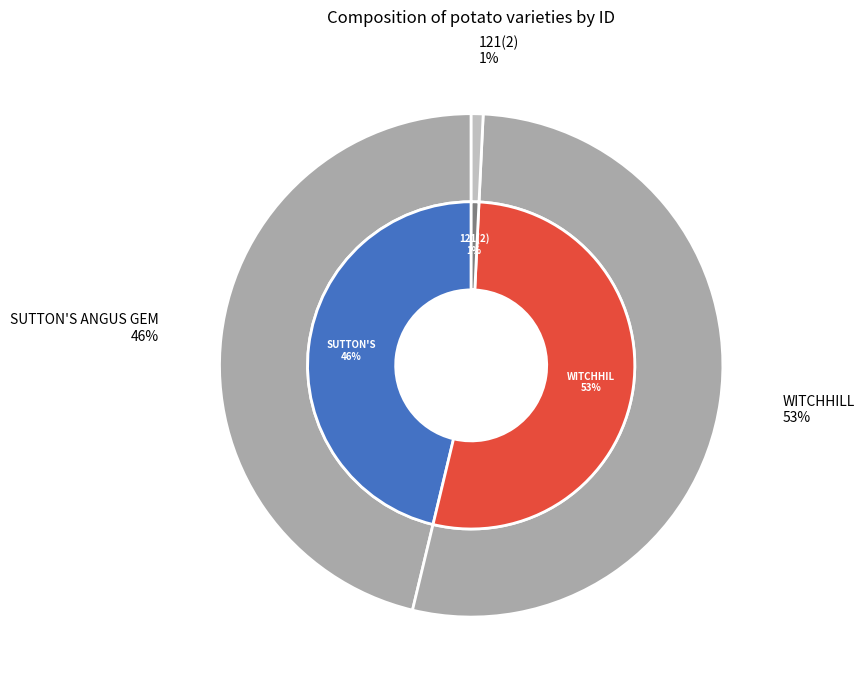

The WITCHHILL slice represents 44% of the pie. True or false?

False